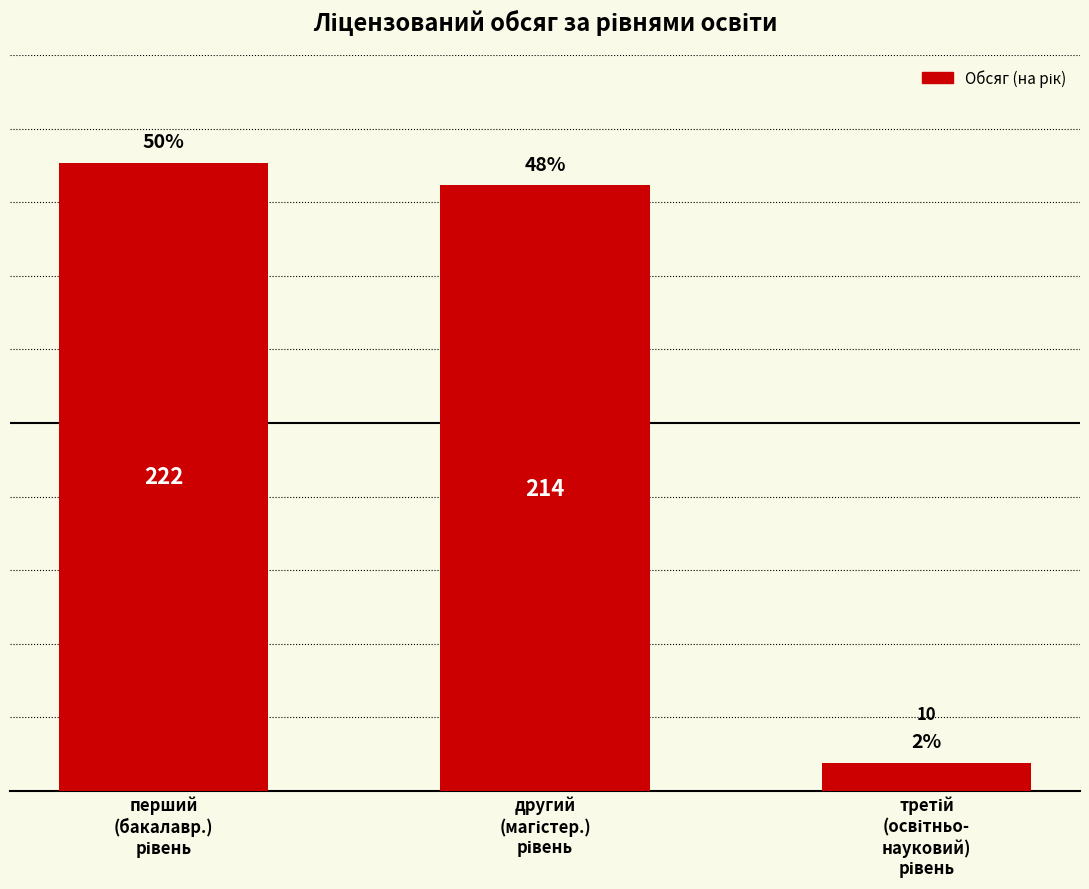

What is the average value?

149